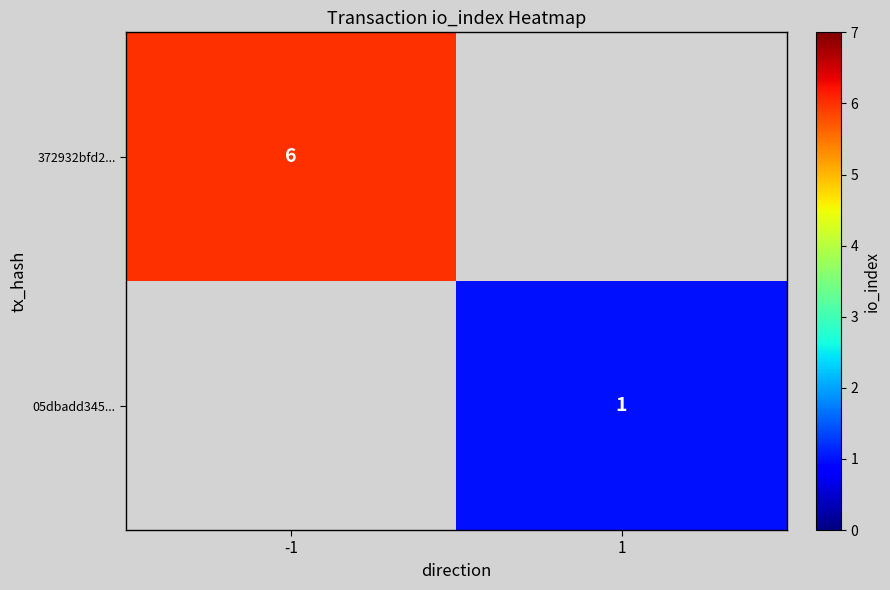

True or false: 05dbadd345... has a value of 1 at 1.

True